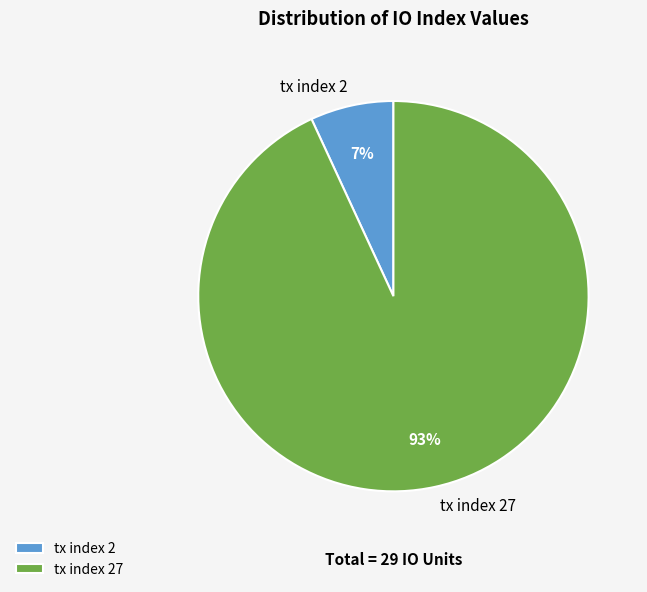

Which category has the smallest portion of the pie?

tx index 2